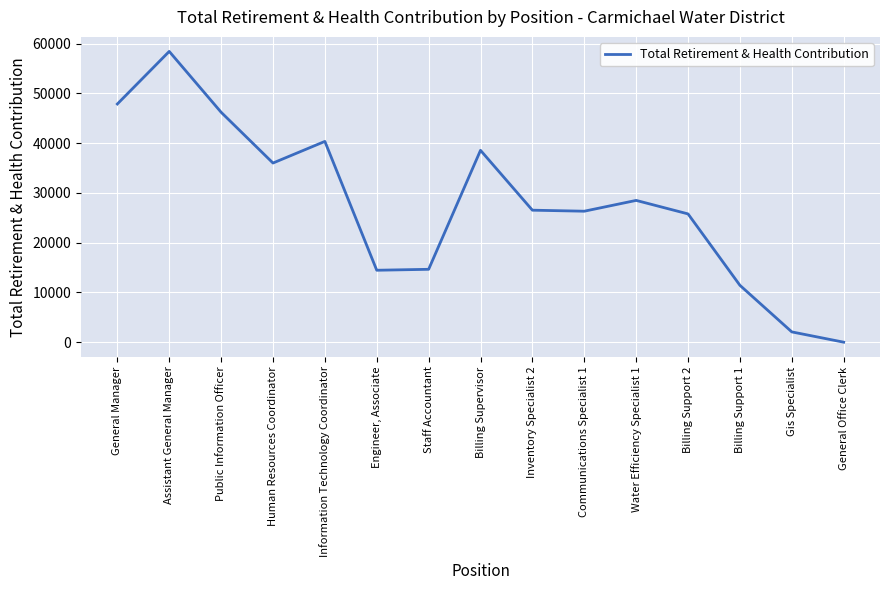

At which label is the value closest to 29219?

Water Efficiency Specialist 1